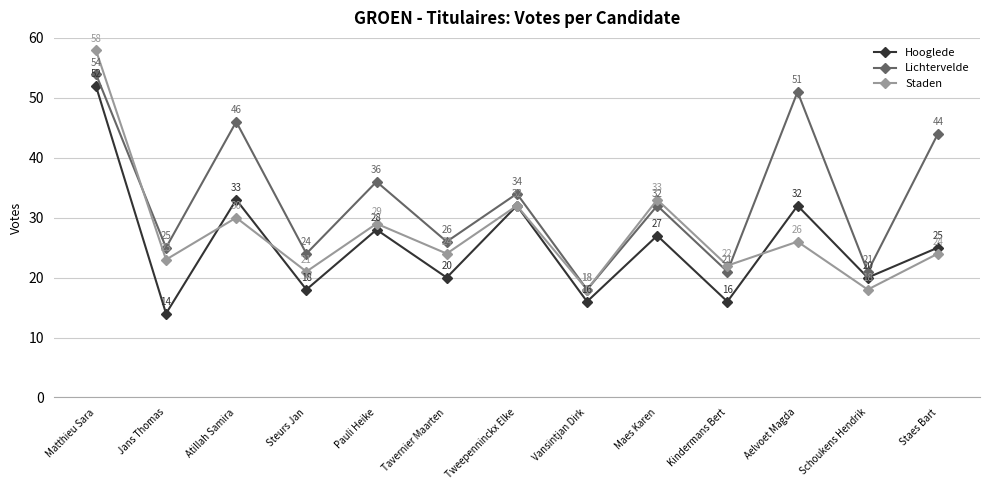

How many series are shown in this chart?

3